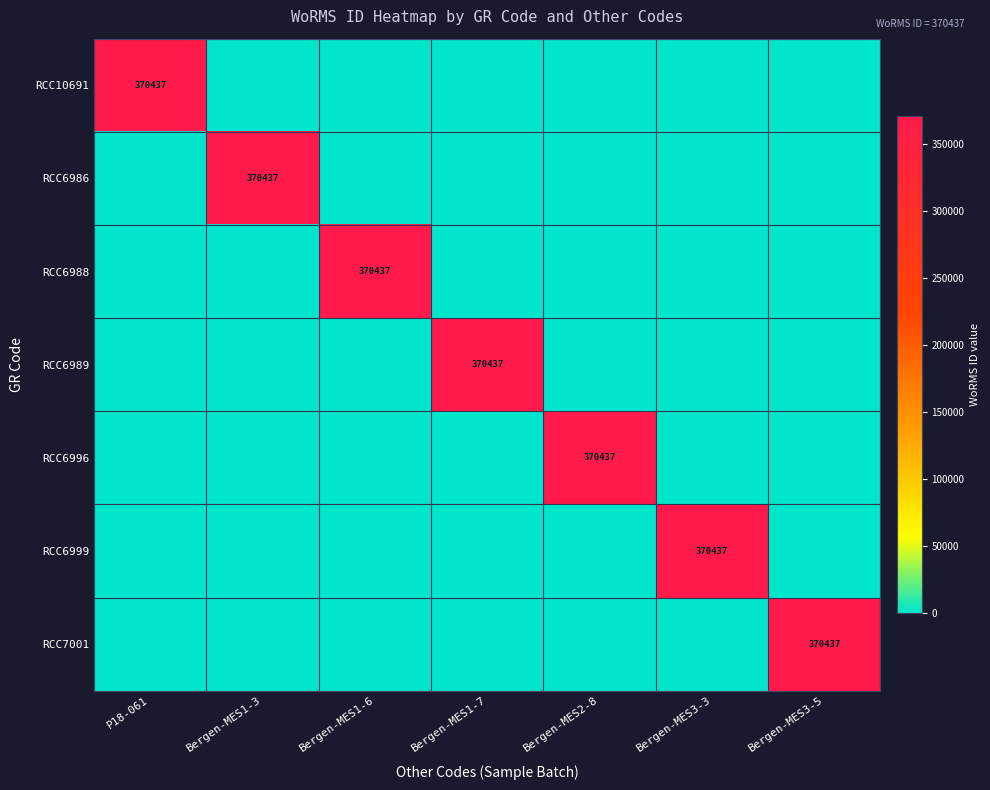

The RCC6986 series shows 370437 at Bergen-MES1-3. True or false?

True